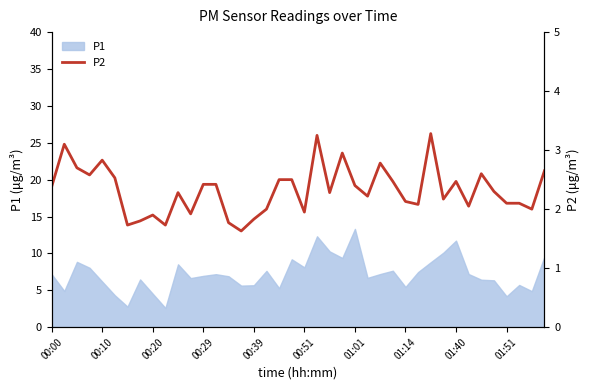

True or false: the data has more than 1 interior local peaks.

True